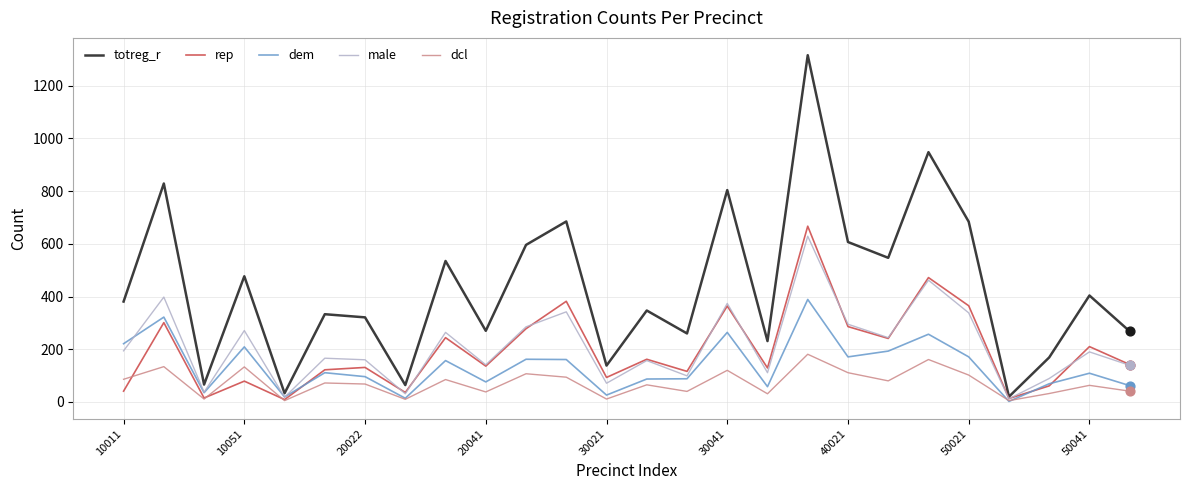

Which series has the largest range (max minus min)?

totreg_r